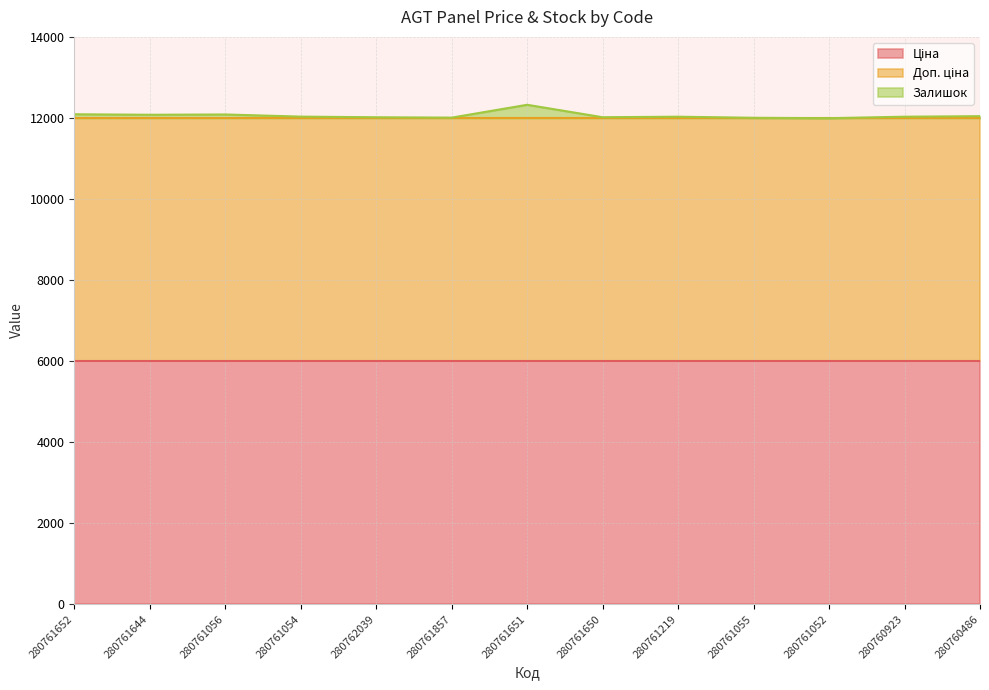

Reading right to left, list all the values displayed in this chart.

Ціна: 280760486=5996.8	280760923=5996.8	280761052=5996.8	280761055=5996.8	280761219=5996.8	280761650=5996.8	280761651=5996.8	280761857=5996.8	280762039=5996.8	280761054=5996.8	280761056=5996.8	280761644=5996.8	280761652=5996.8
Доп. ціна: 280760486=5996.8	280760923=5996.8	280761052=5996.8	280761055=5996.8	280761219=5996.8	280761650=5996.8	280761651=5996.8	280761857=5996.8	280762039=5996.8	280761054=5996.8	280761056=5996.8	280761644=5996.8	280761652=5996.8
Залишок: 280760486=50.0	280760923=37.0	280761052=0.0	280761055=10.0	280761219=37.0	280761650=24.0	280761651=331.0	280761857=14.0	280762039=23.0	280761054=39.0	280761056=92.0	280761644=85.0	280761652=97.0